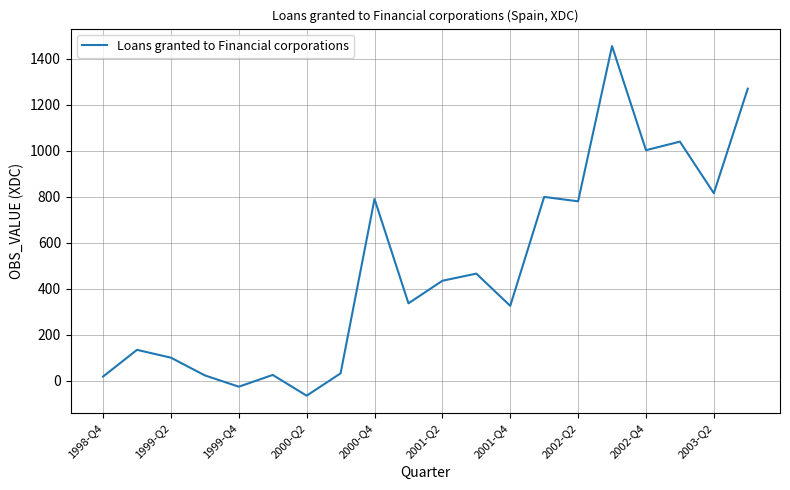

What is the smallest value displayed?

-64